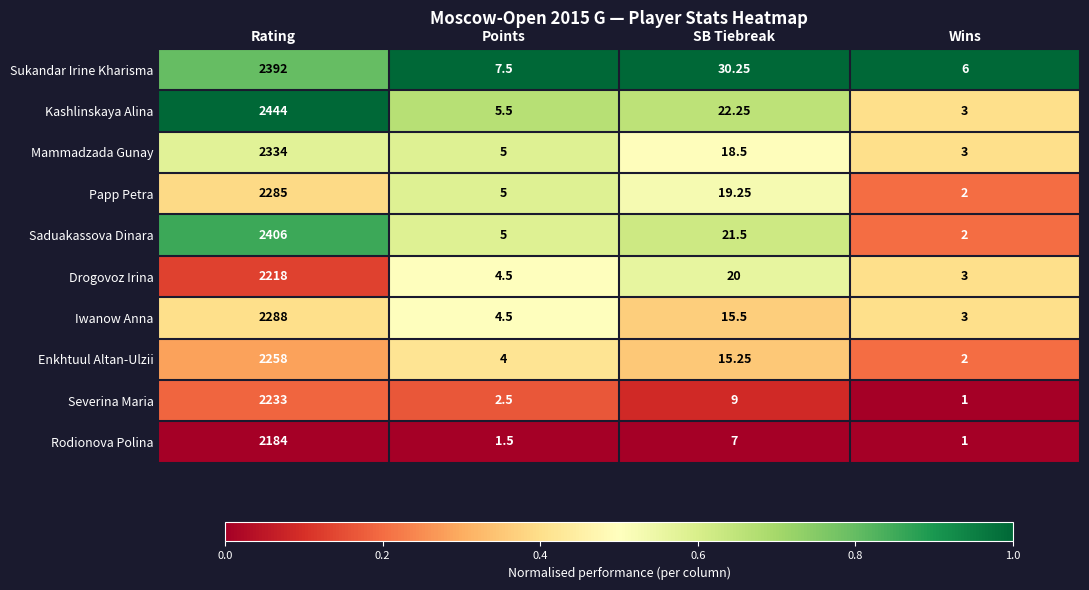

At which label does Drogovoz Irina first exceed 20?

Rating